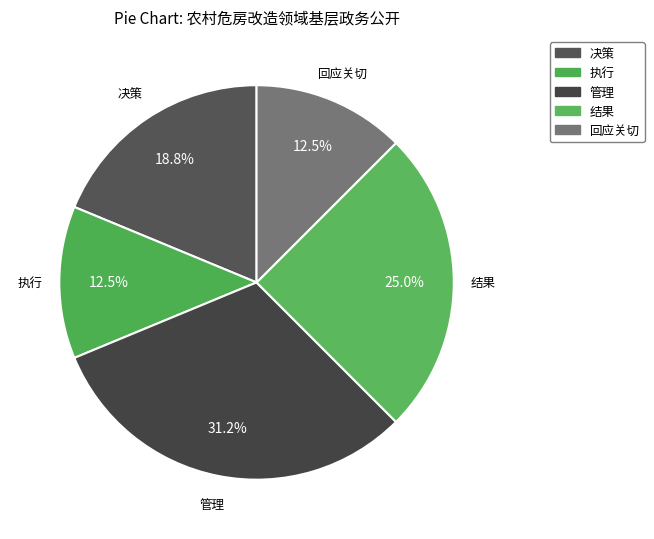

Combined, do 回应关切 and 管理 account for over 50%?

No